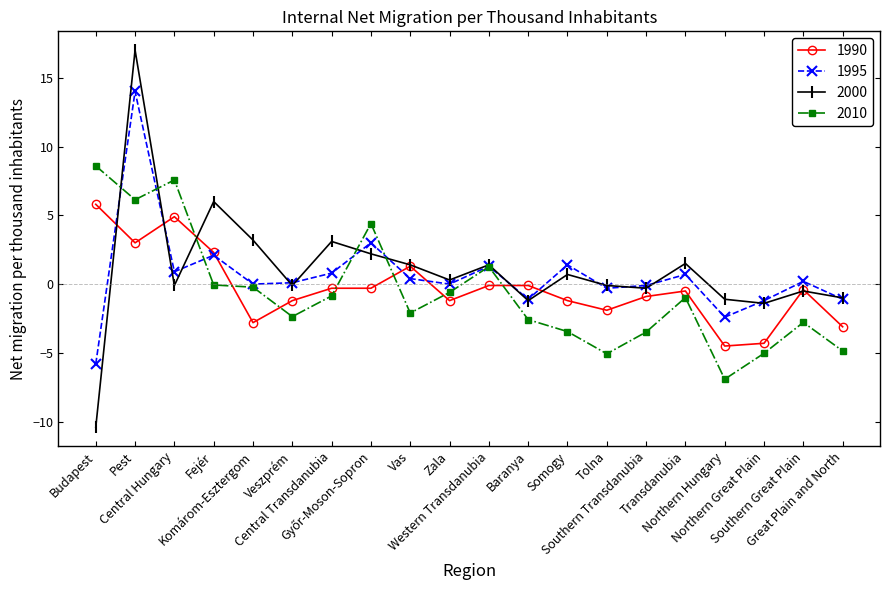

What is the smallest value displayed?

-10.4